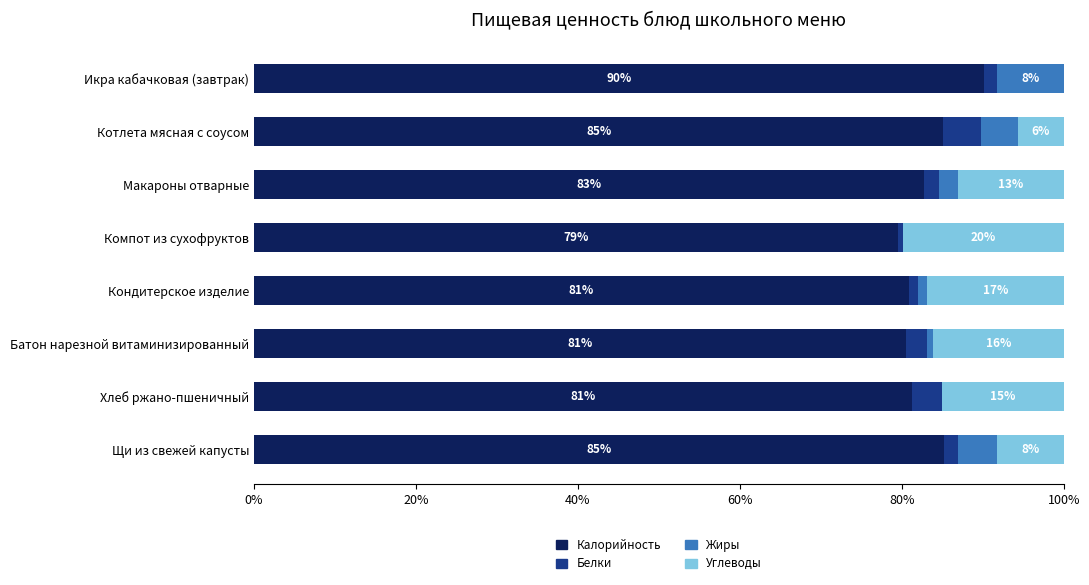

The value of Калорийность at Кондитерское изделие is 80.9. True or false?

True